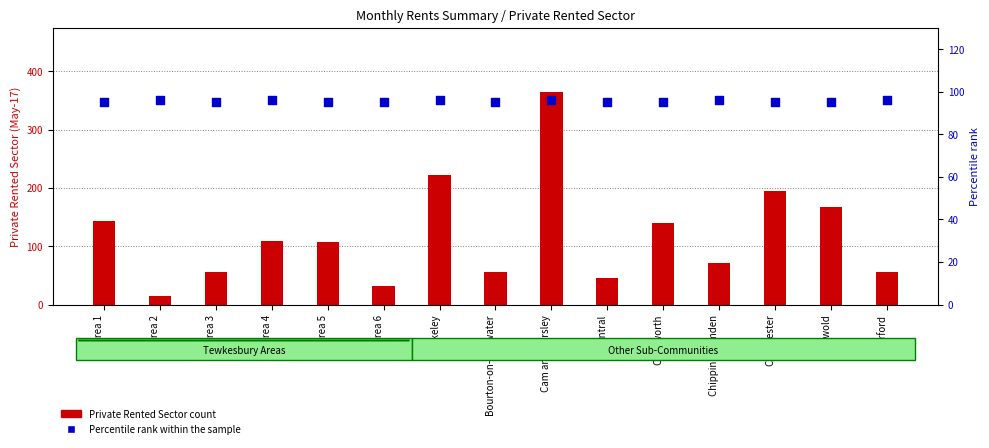

What are all the series names shown in the legend?

Private Rented Sector count, Percentile rank within the sample